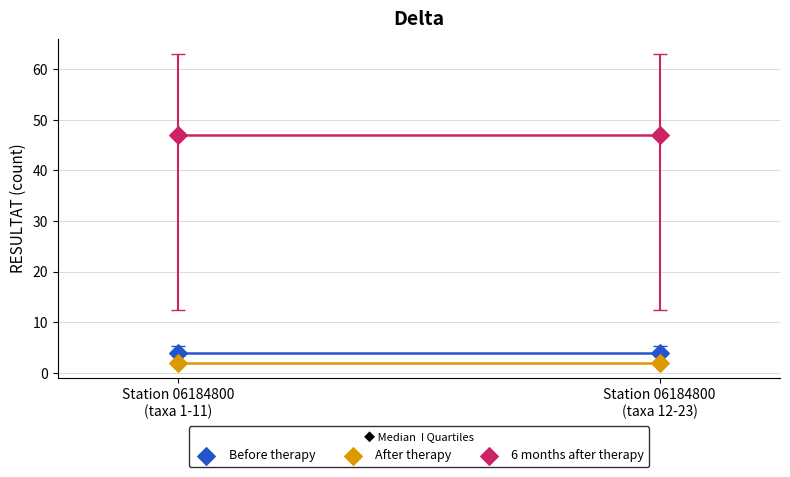

Across all data points, what is the average Y value?

18